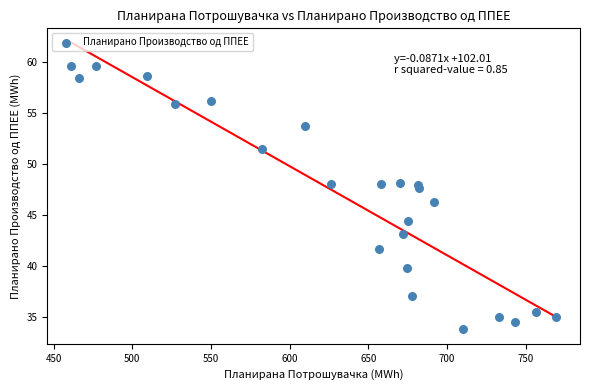

What is the range of X values (max minus min)?

307.9